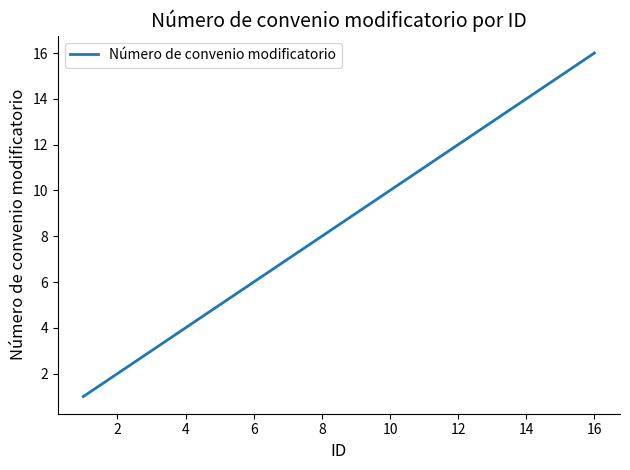

What is the difference between the maximum and minimum values?

15